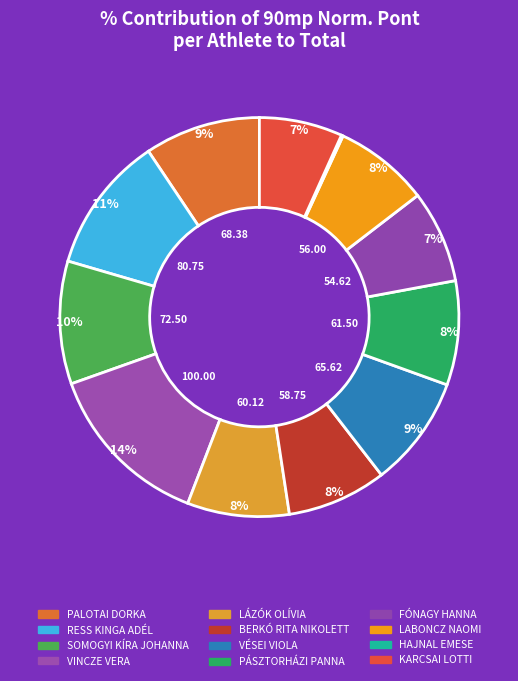

Count the number of slices in the pie.

12